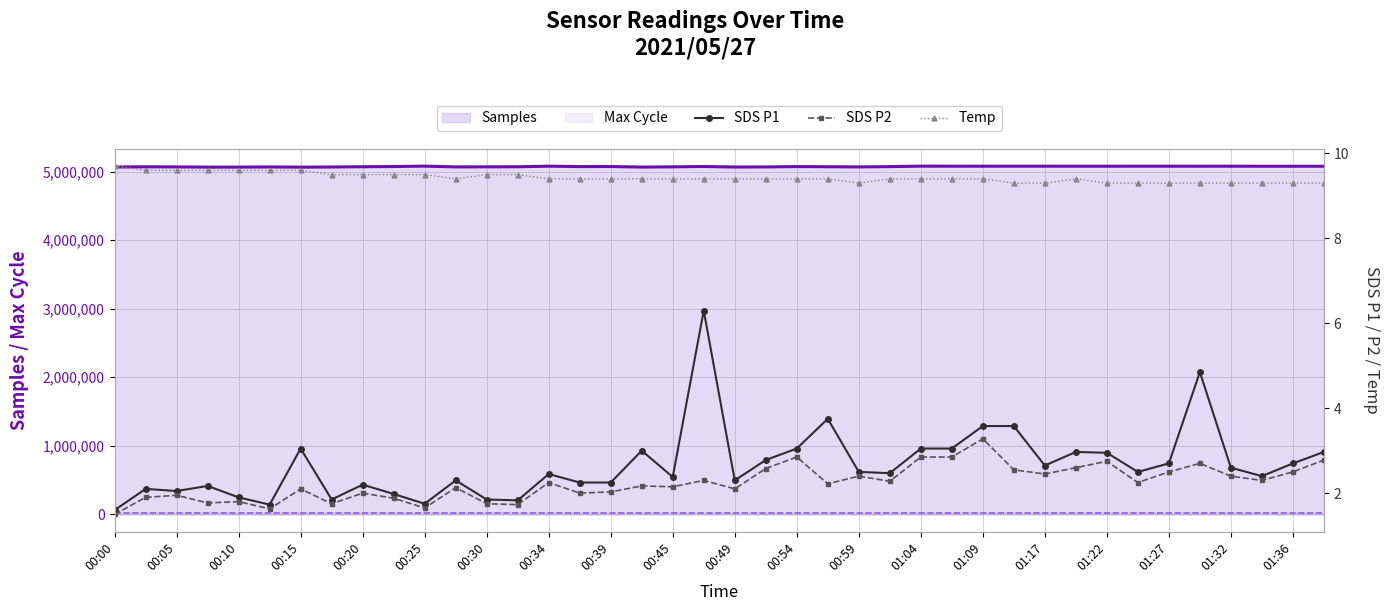

In Temp, how many points are higher than both neighbors (excluding endpoints)?

1